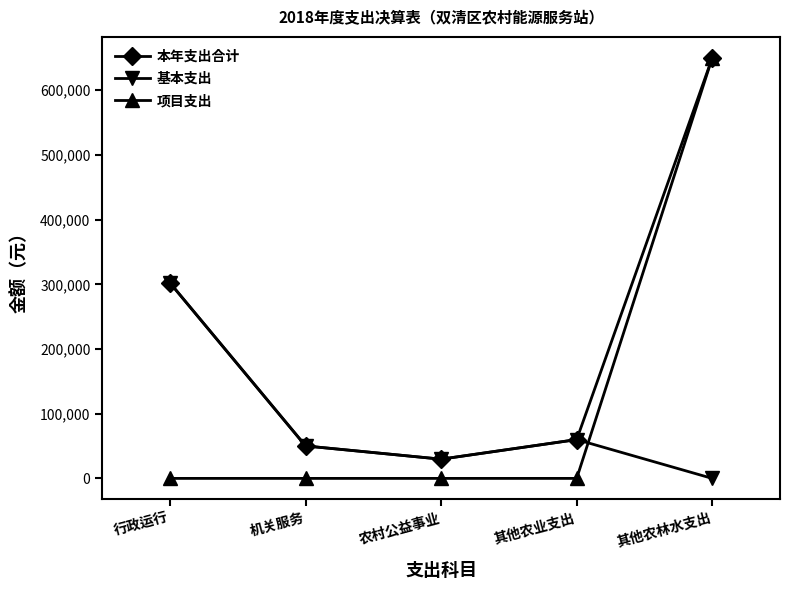

The 项目支出 series shows 236804.5 at 其他农业支出. True or false?

False